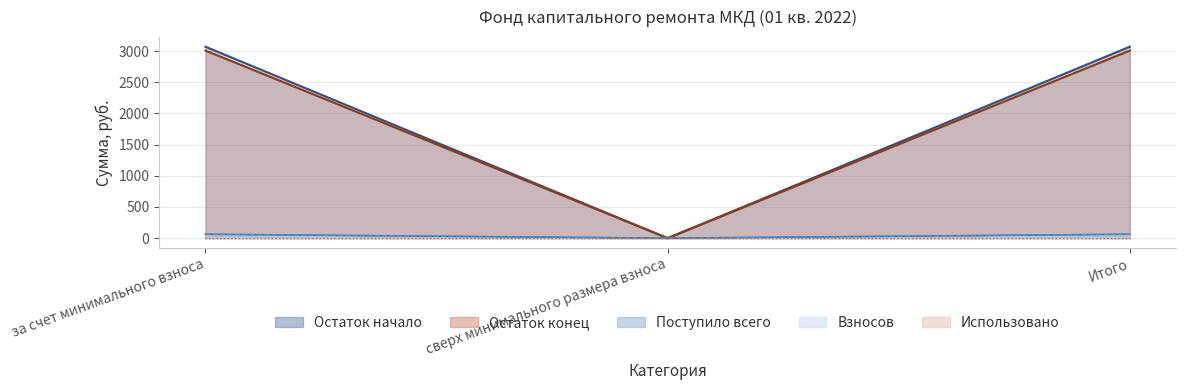

Which series has the largest total across all categories?

Остаток начало